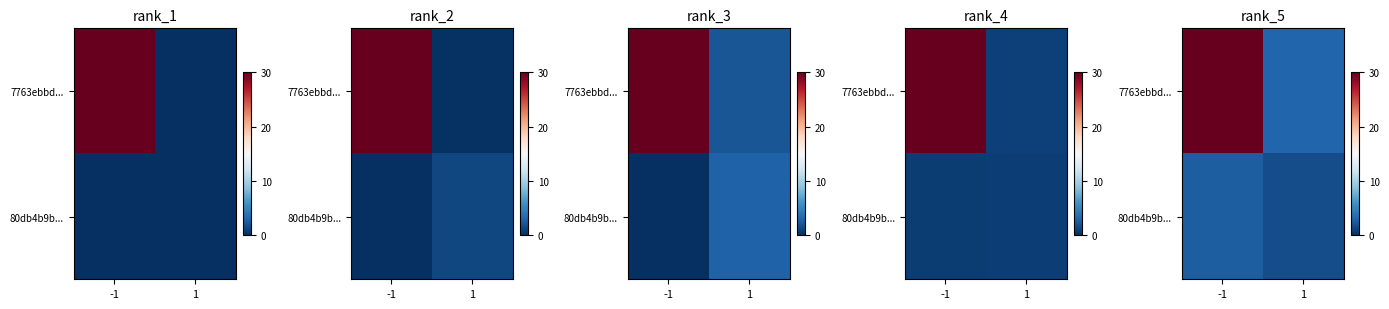

Between -1 and 1, which is larger?

-1